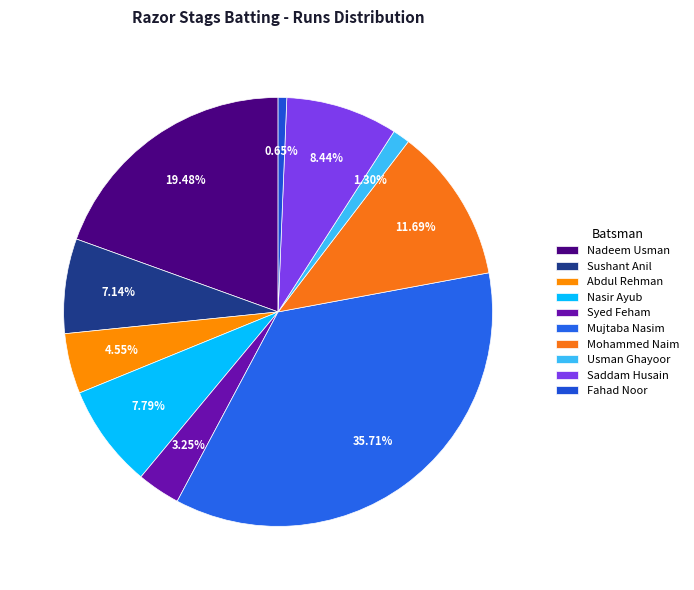

Does any single category account for the majority?

No